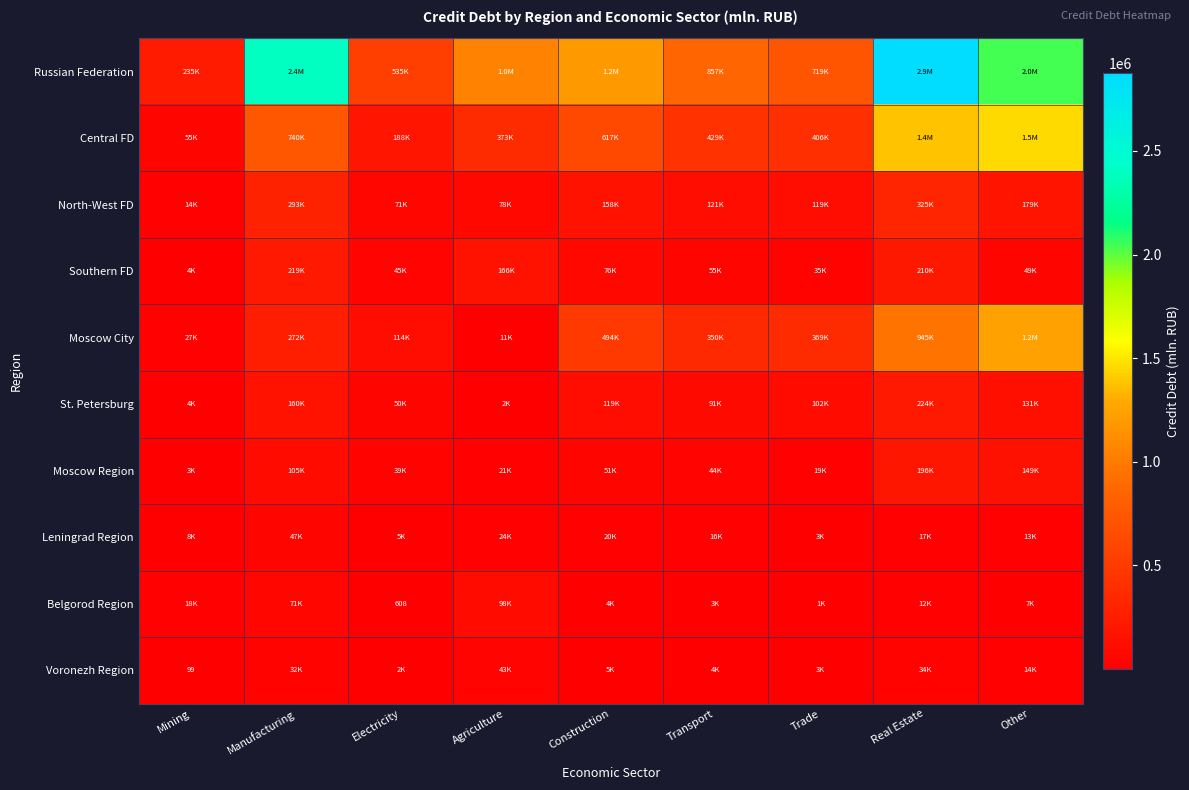

Which category has the lowest value across all series?

Mining